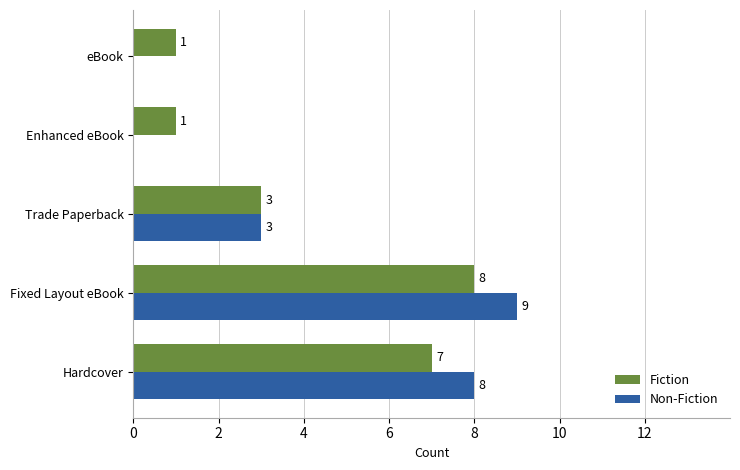

What value does the Fiction series have at Hardcover?

7